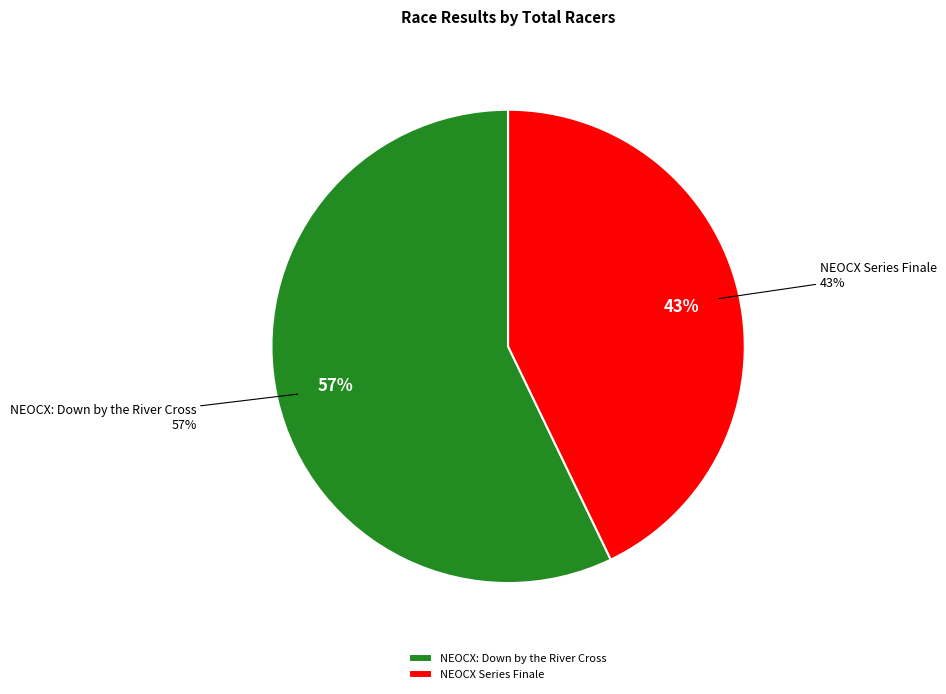

To the nearest percent, what portion does NEOCX: Down by the River Cross represent?

57%